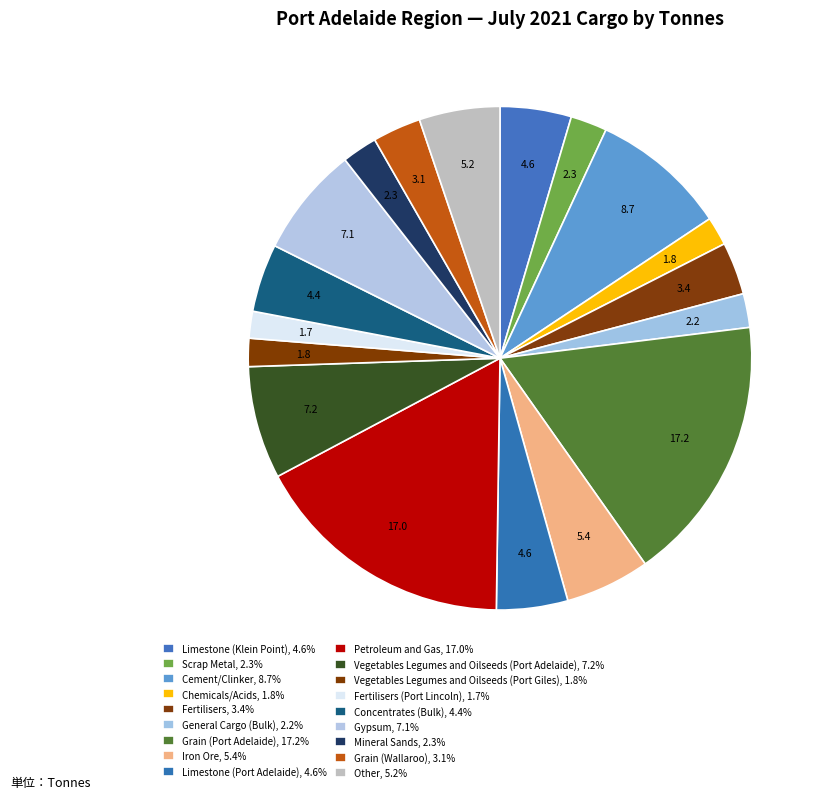

How many slices are in this pie chart?

18